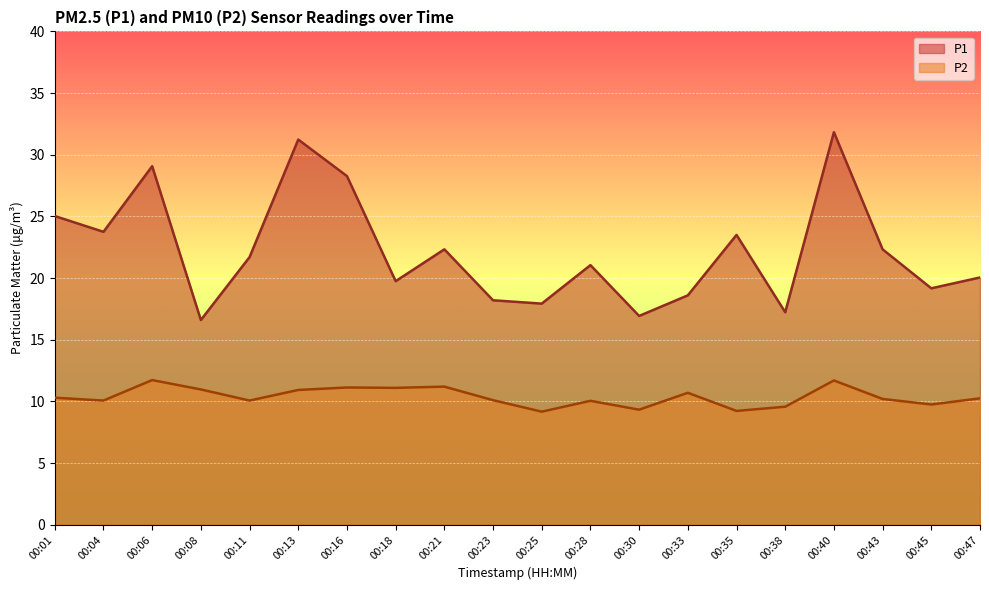

At which category does P2 reach its first local valley?

00:04